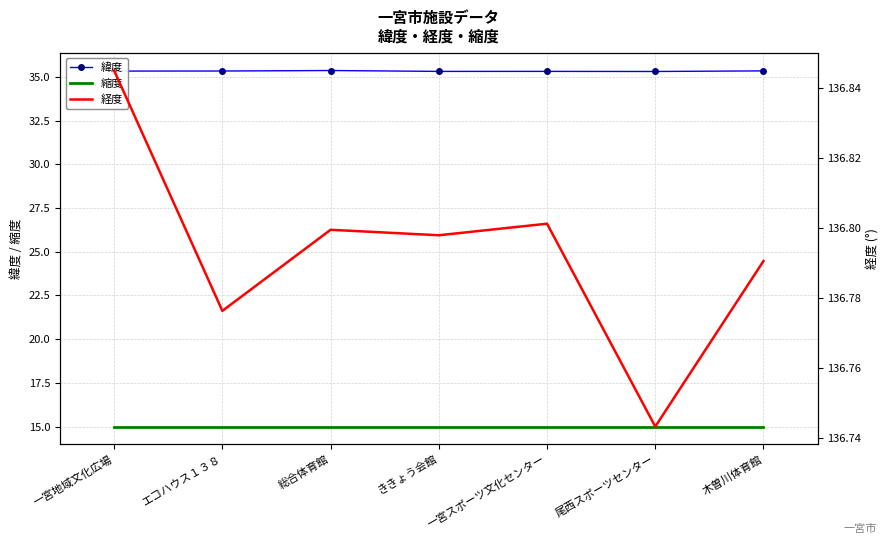

What is the sum of the 経度 values at 総合体育館 and 一宮地域文化広場?

273.6